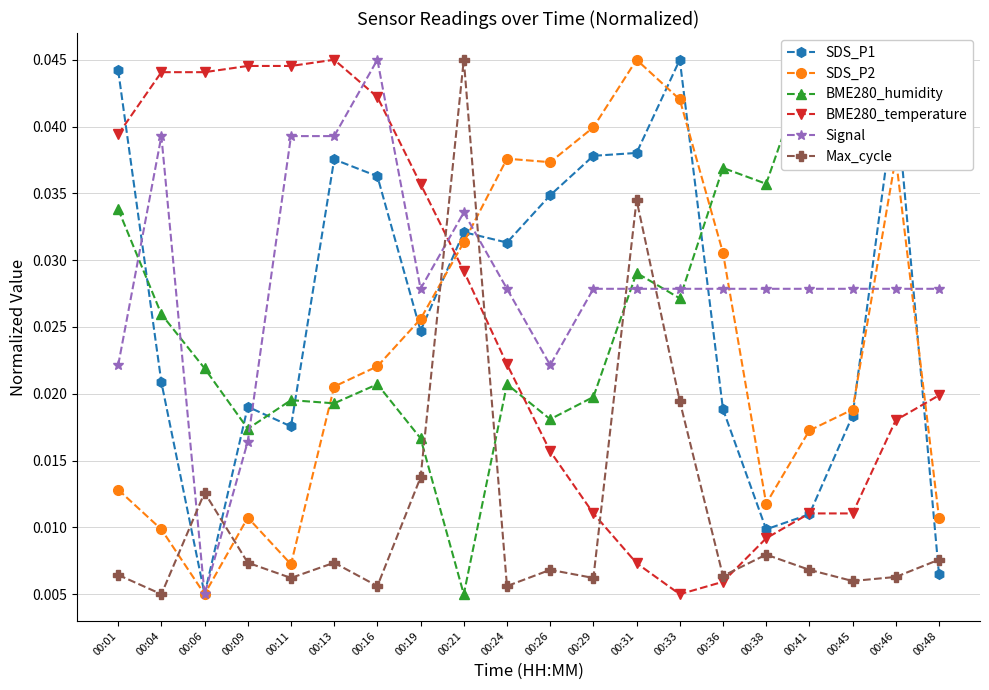

Which series has the largest total across all categories?

Signal